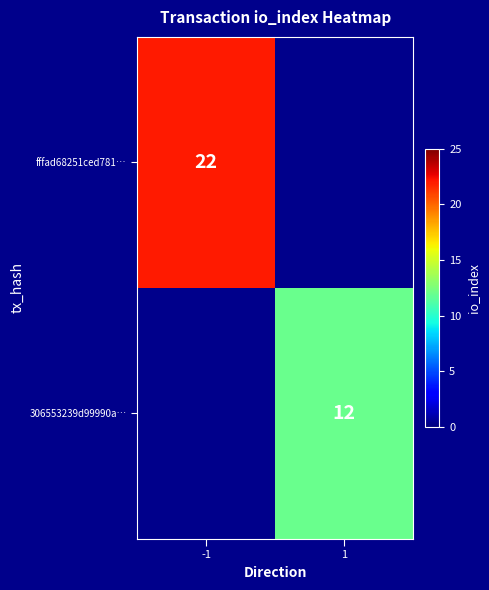

True or false: fffad68251ced781… has a value of 35 at -1.

False